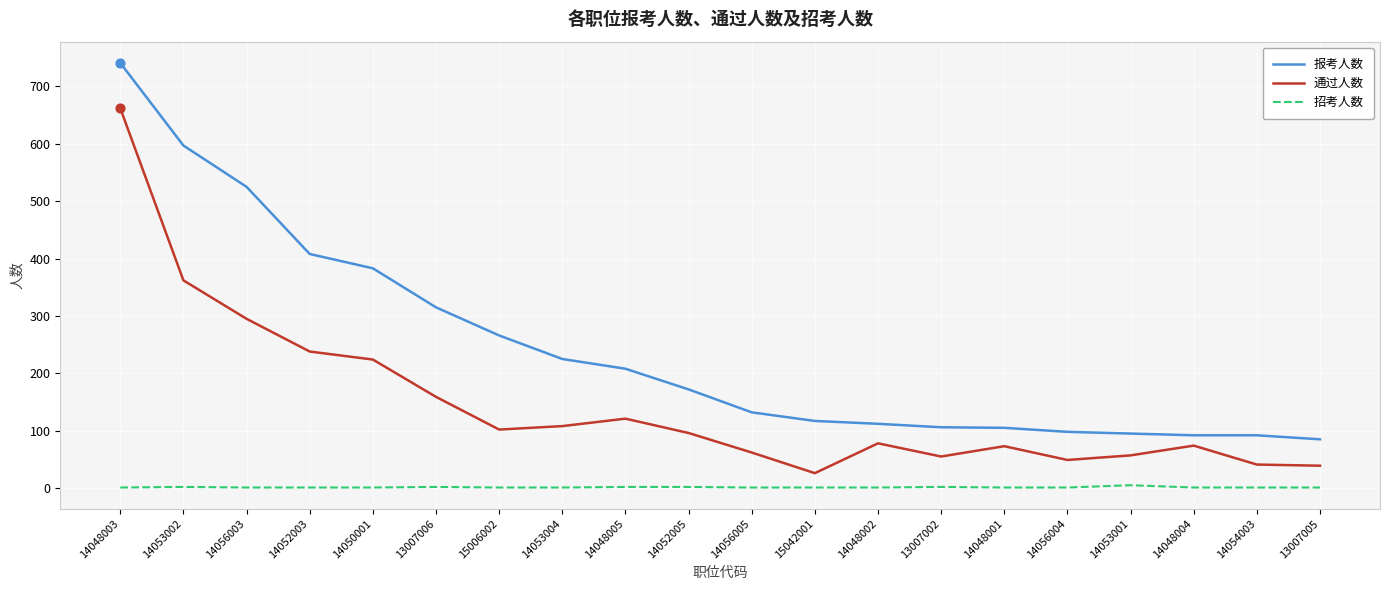

At which category is the sum across all series the highest?

14048003